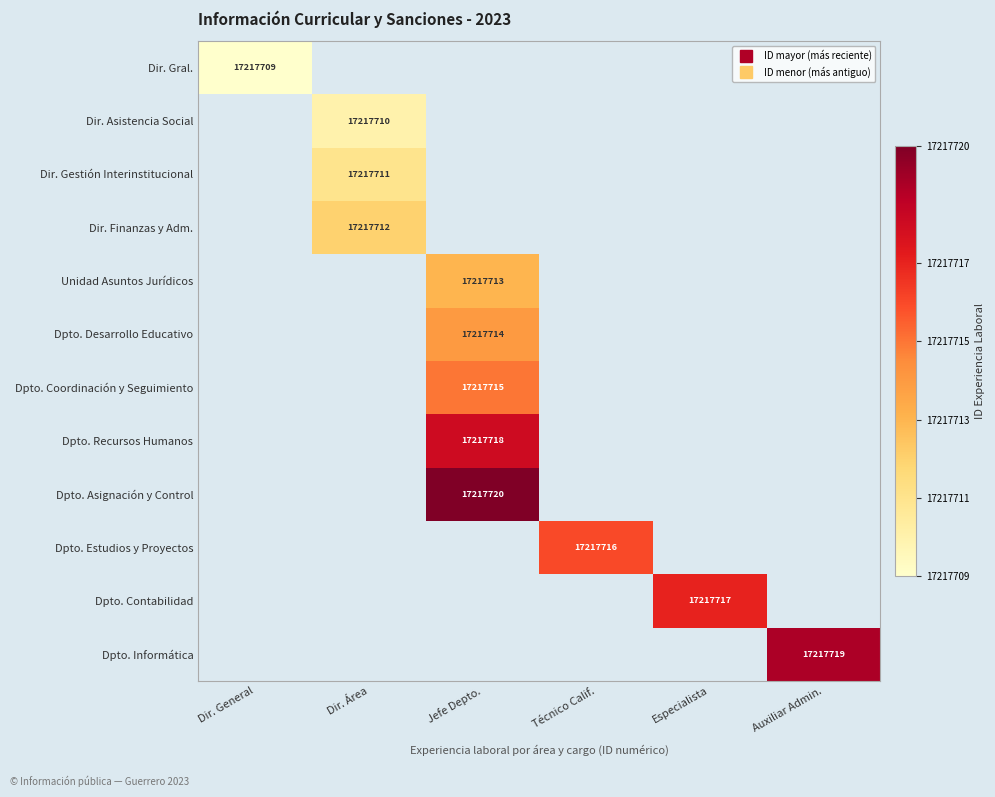

How many positive values does the Dir. Finanzas y Adm. series have?

1